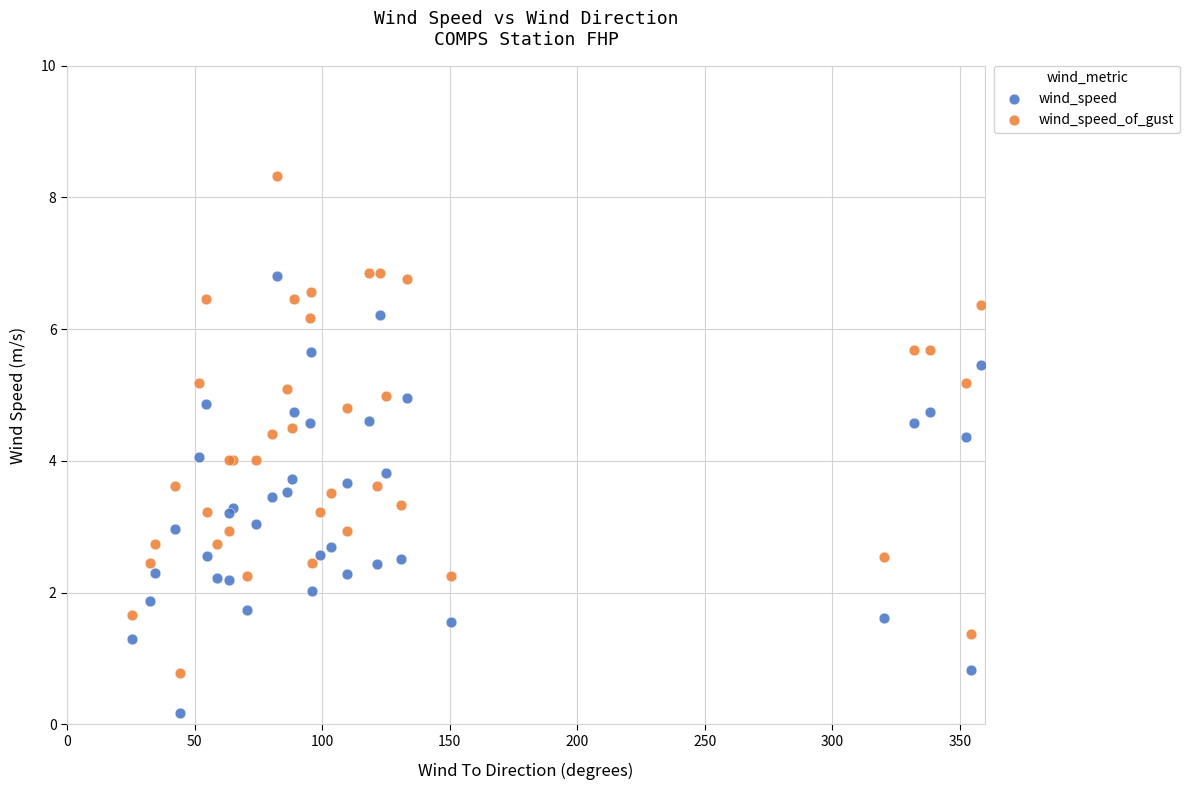

Which series contains the highest Y value?

wind_speed_of_gust